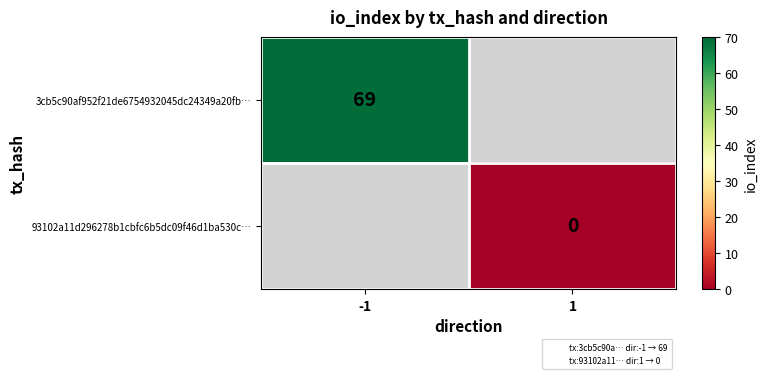

How many data points does each series have?

2